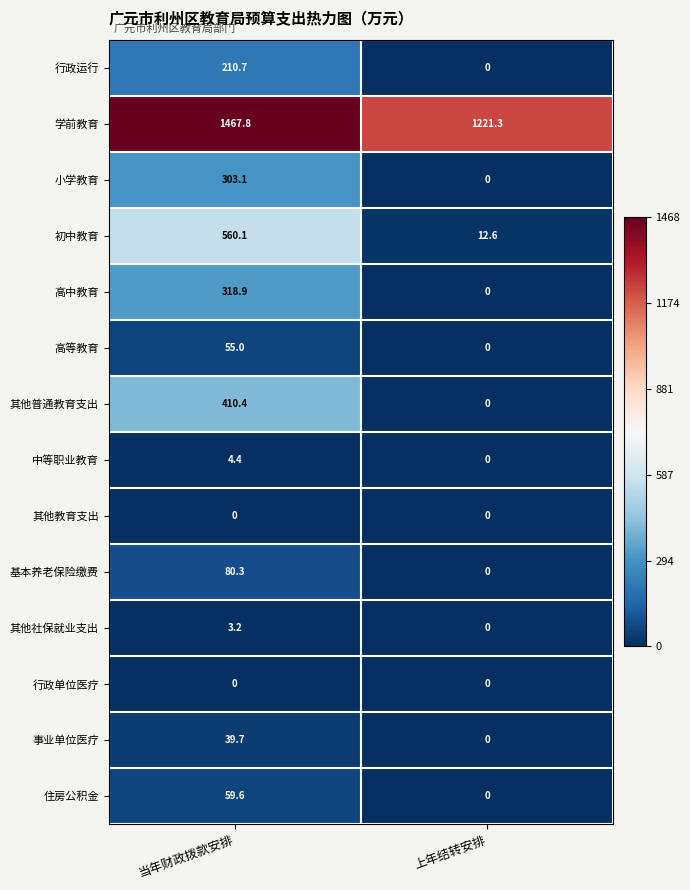

Is the value of 行政单位医疗 at 上年结转安排 greater than the value of 基本养老保险缴费 at 当年财政拨款安排?

No